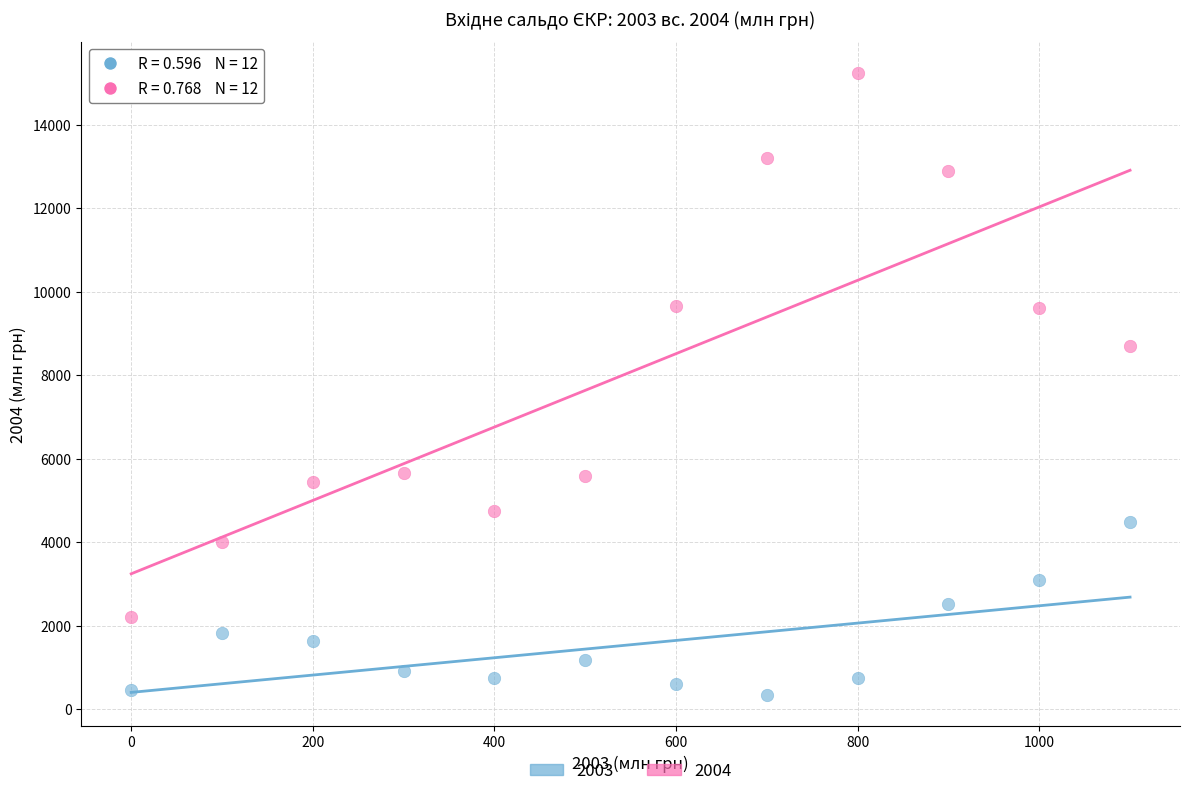

Which series has the widest spread of Y values?

2004